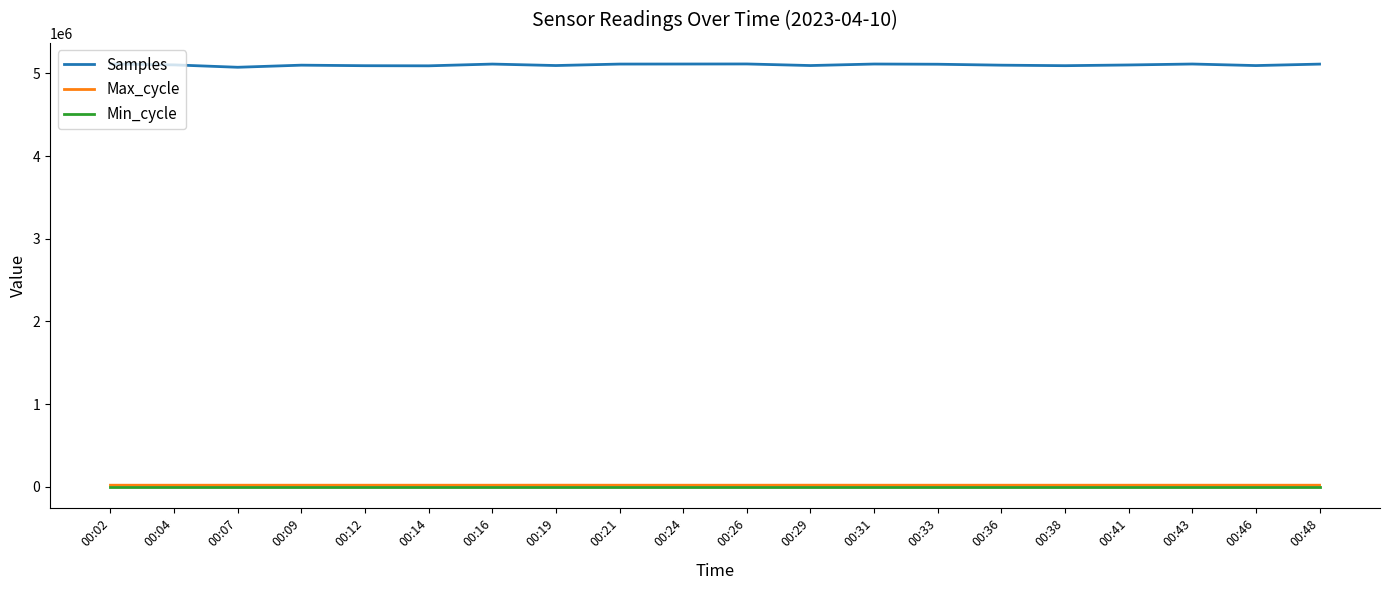

True or false: Samples and Max_cycle cross at least once.

False